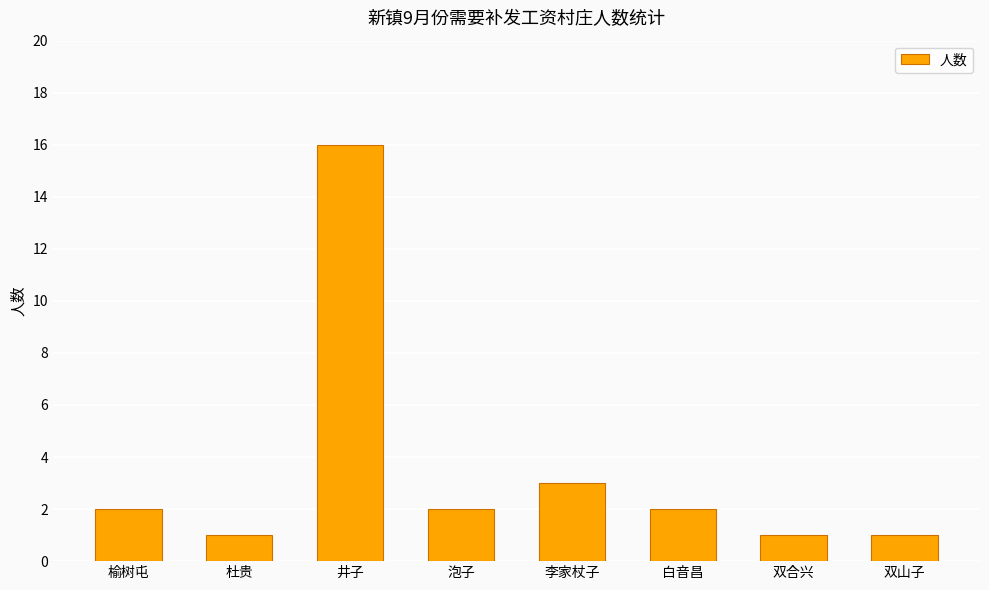

The chart shows a value of 1 at 白音昌. True or false?

False